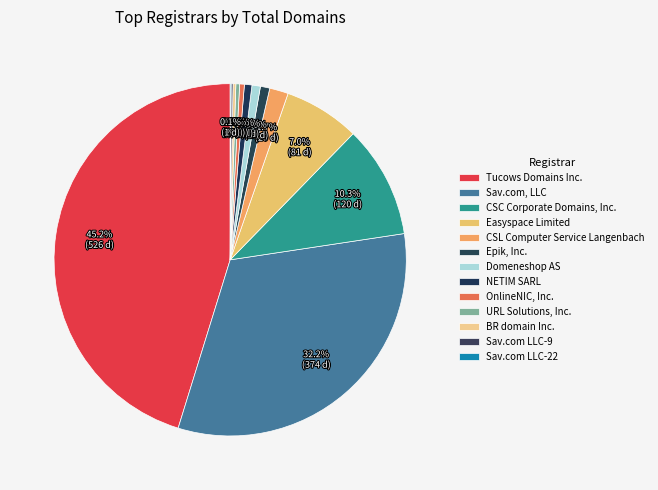

Rank the categories by value from lowest to highest.

Sav.com LLC-22, Sav.com LLC-9, BR domain Inc., URL Solutions, Inc., OnlineNIC, Inc., NETIM SARL, Domeneshop AS, Epik, Inc., CSL Computer Service Langenbach, Easyspace Limited, CSC Corporate Domains, Inc., Sav.com, LLC, Tucows Domains Inc.